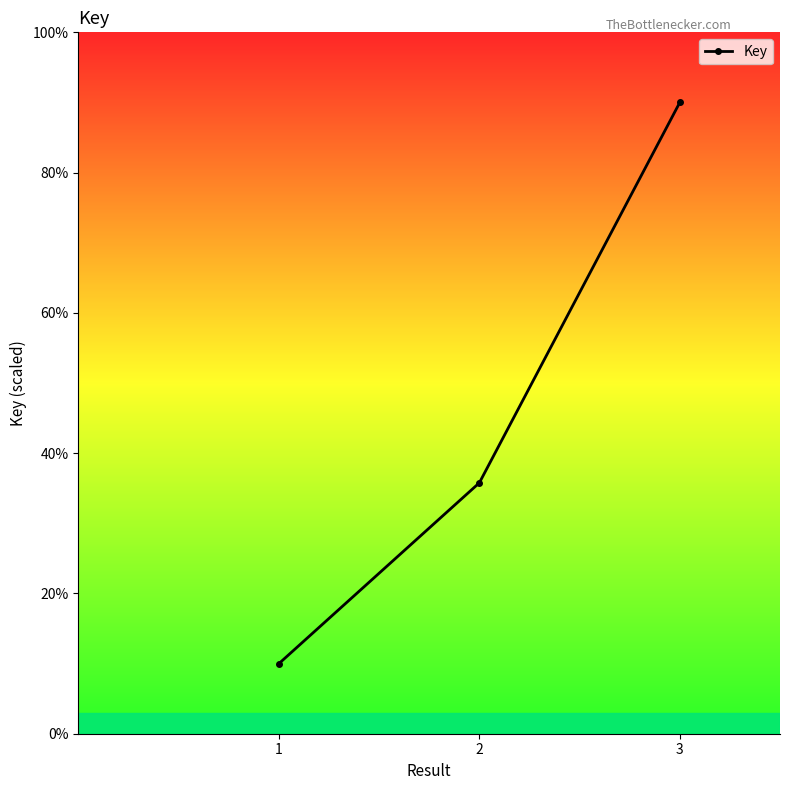

What is the difference between the second highest and minimum values?

25.8